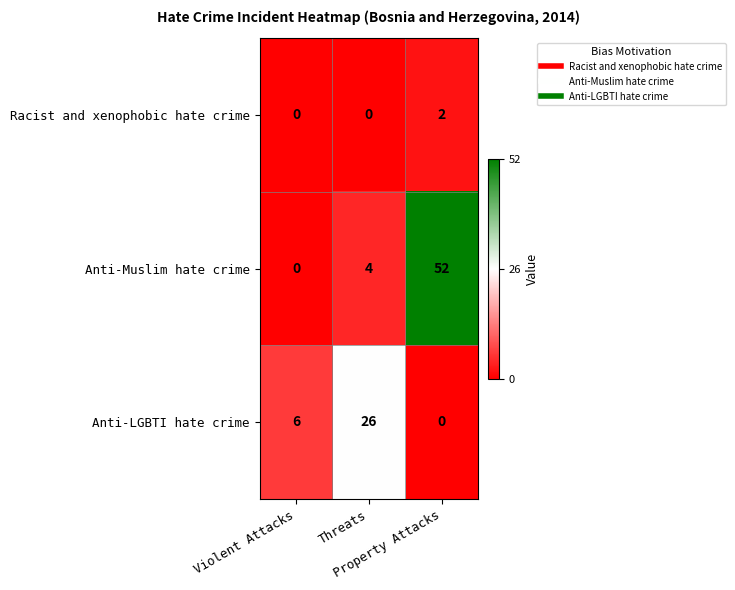

How many series are shown in this chart?

3